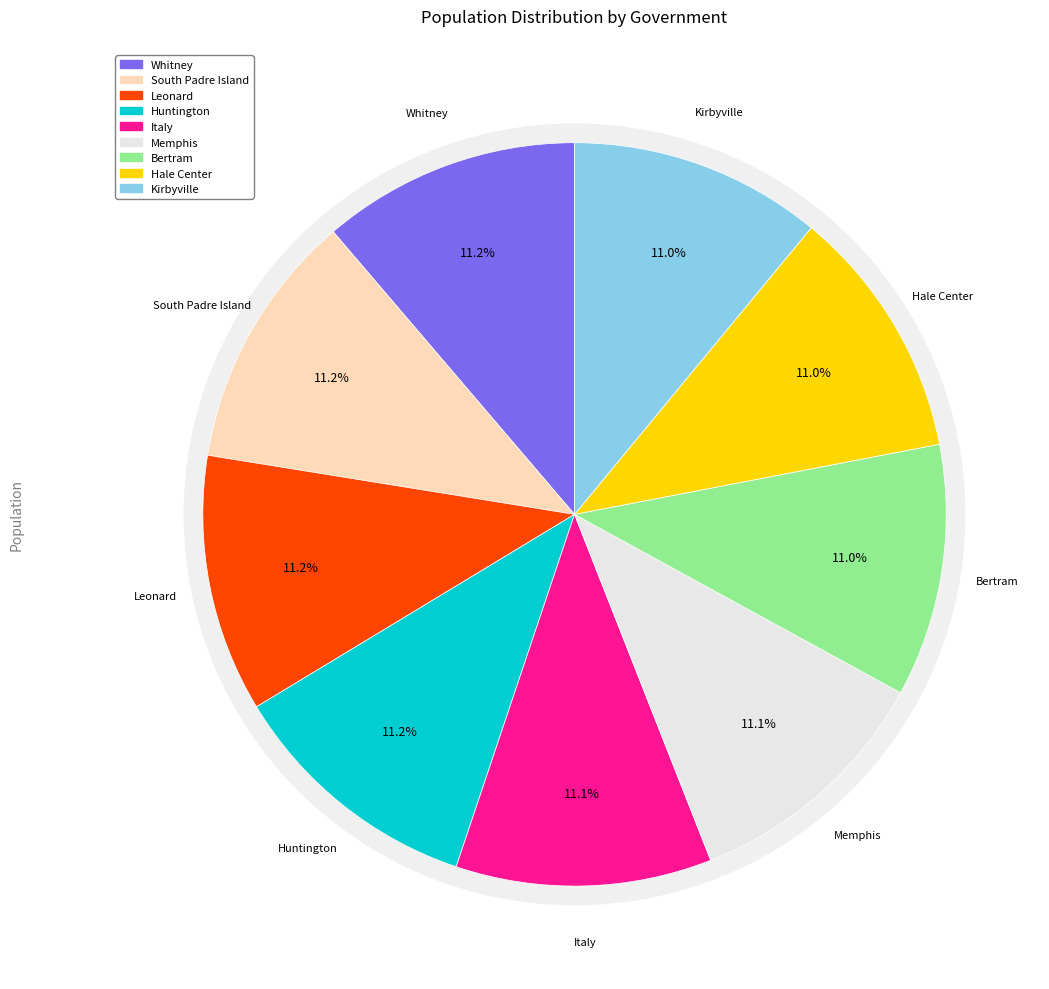

Is it true that Whitney is 11% of the pie?

True